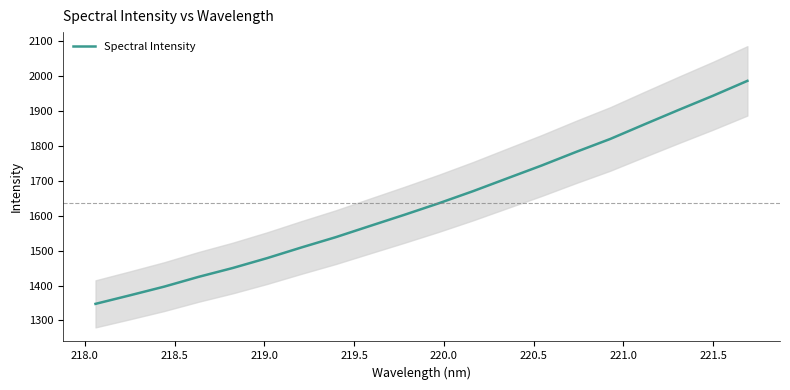

What is the smallest value displayed?

1347.5